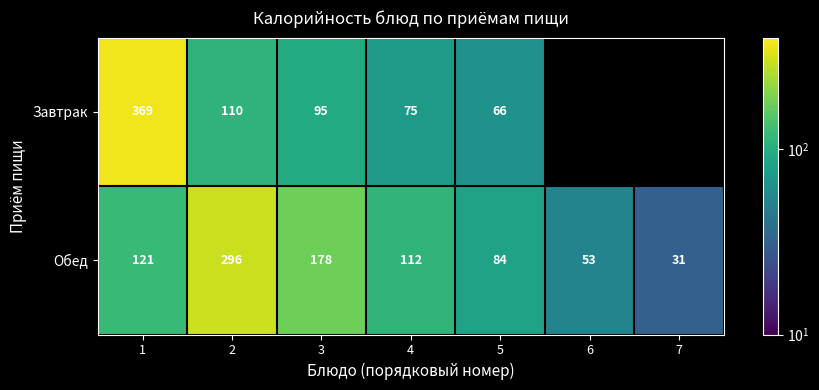

Which category has the highest value in the Обед series?

2